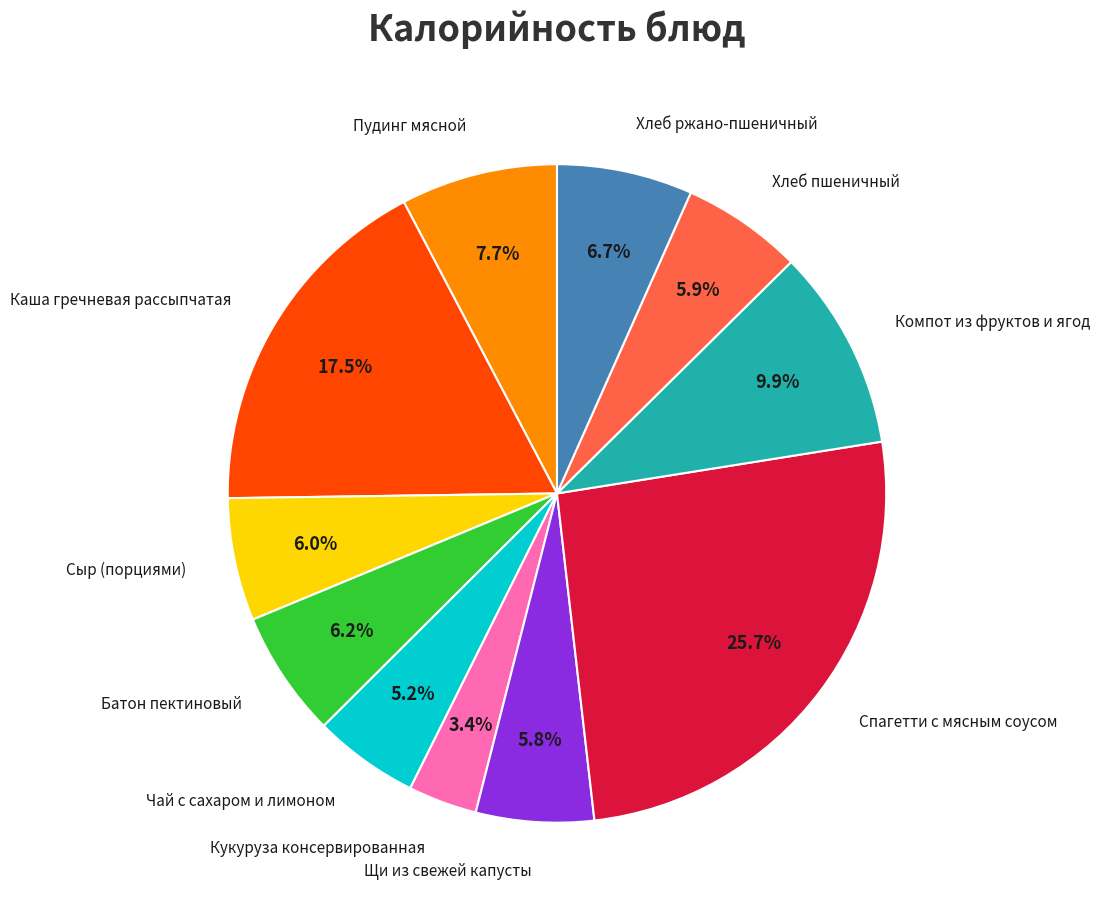

To the nearest percent, what is the difference between the largest and smallest slice percentages?

22%